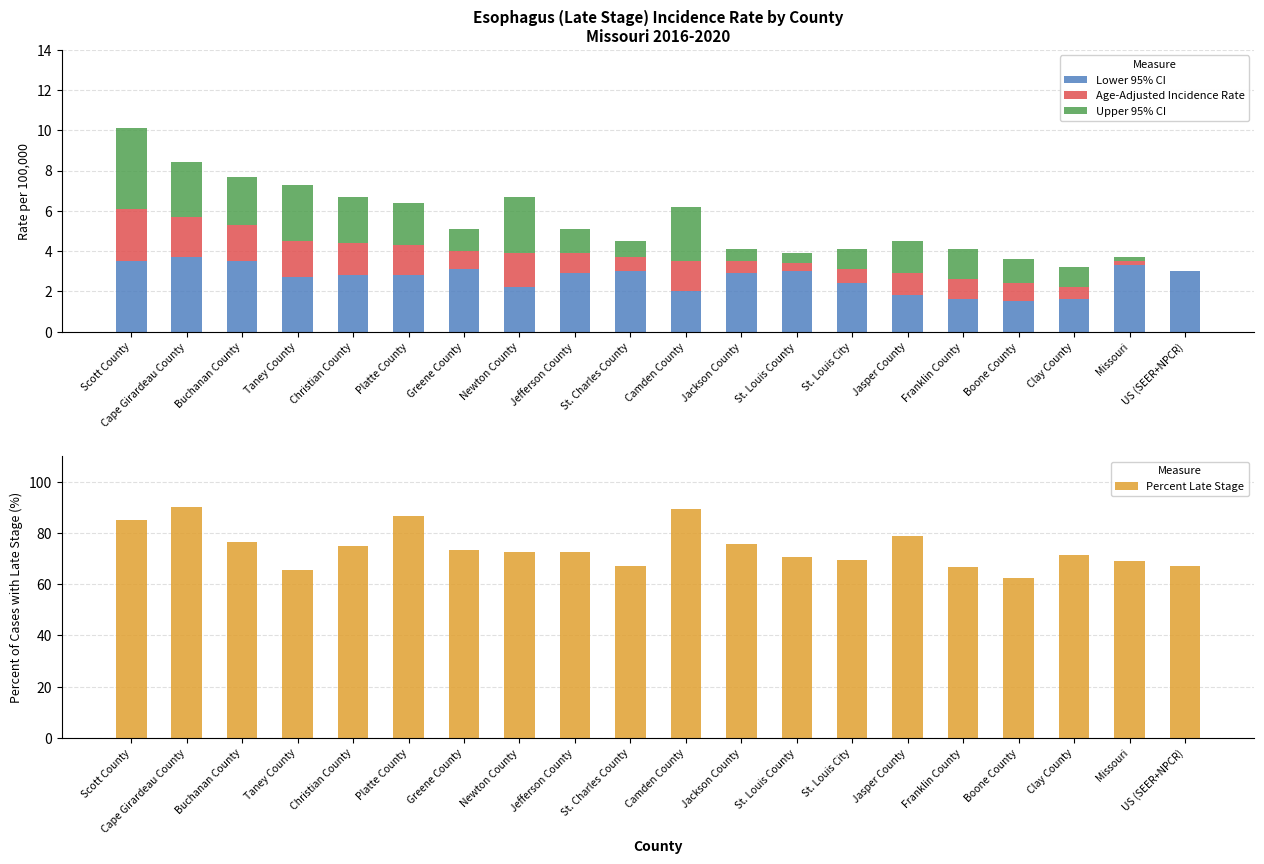

Which series has the largest total across all categories?

Percent Late Stage